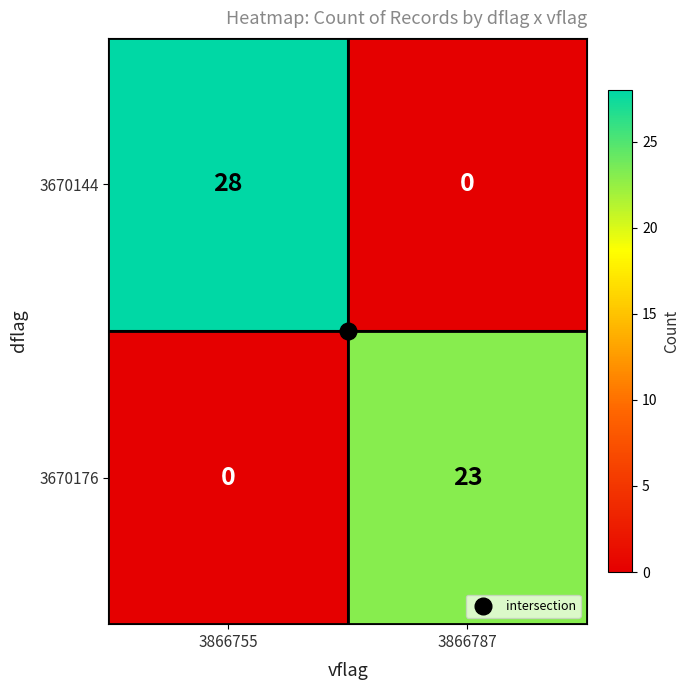

List the series in order of their overall mean, highest first.

3670144, 3670176